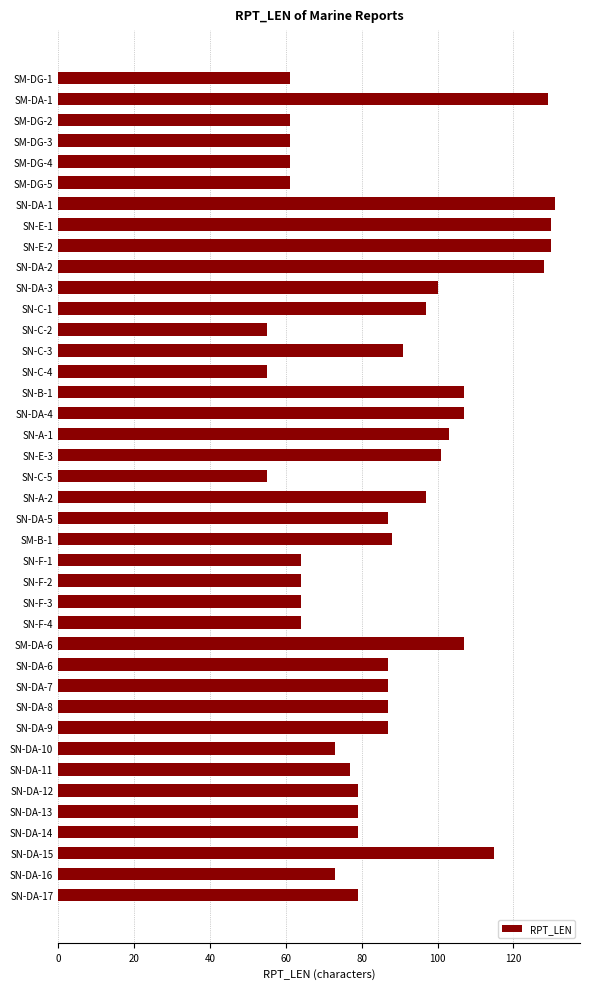

What is the label of the 21st bar from the bottom?

SN-C-5